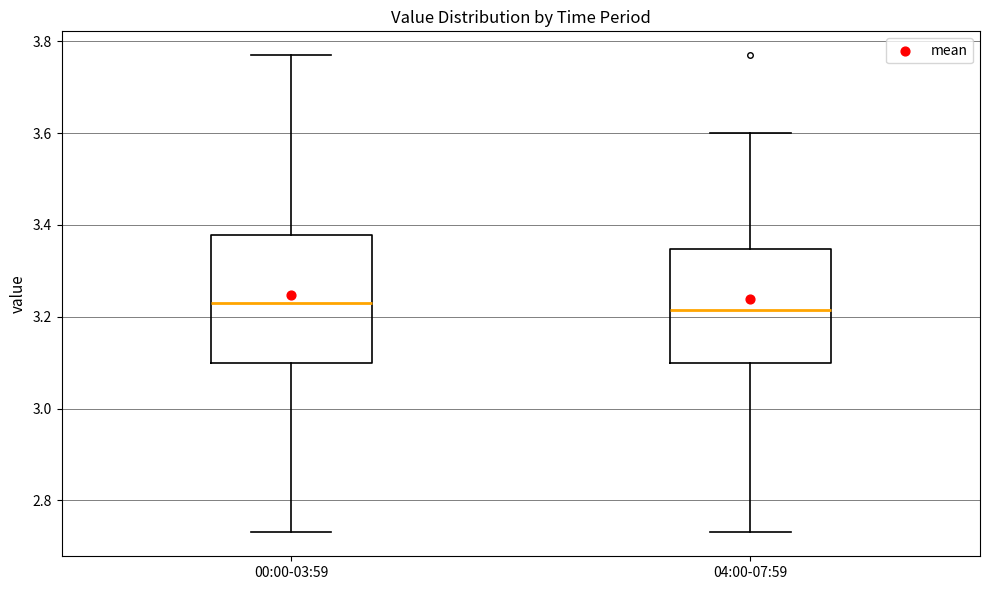

Reading left to right, transcribe this box plot: for each box, give where its median line is, the range the box spans, and where its two whiskers end, as read against the y-axis. The values are not printed on the chart, so give them approximately, as read against the axis.

00:00-03:59: median 3.24, box 3.10 to 3.38, whiskers 2.74 to 3.78
04:00-07:59: median 3.22, box 3.10 to 3.34, whiskers 2.74 to 3.60